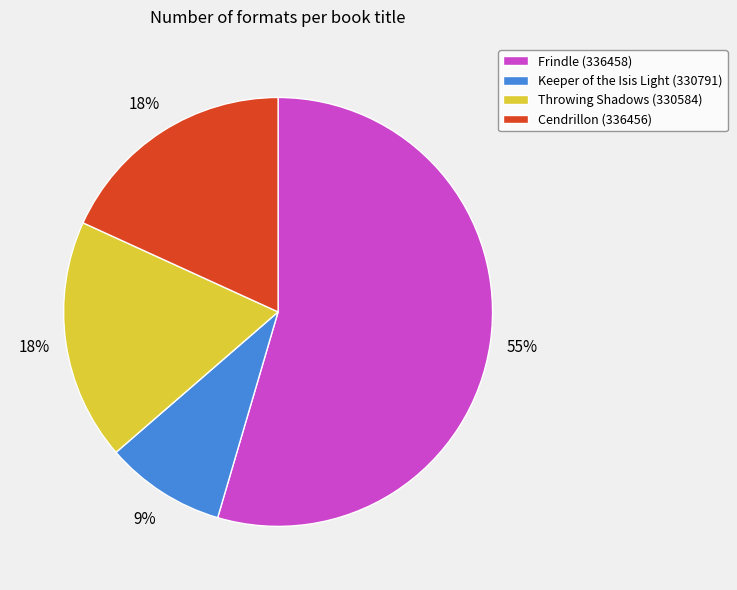

To the nearest percent, what is the average slice percentage?

25%